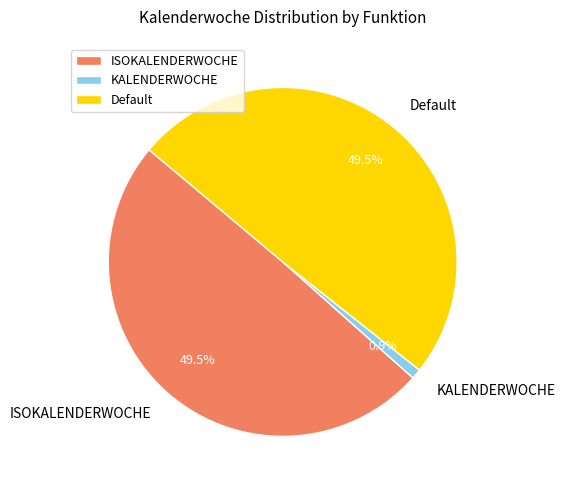

Which has a higher value, ISOKALENDERWOCHE or KALENDERWOCHE?

ISOKALENDERWOCHE